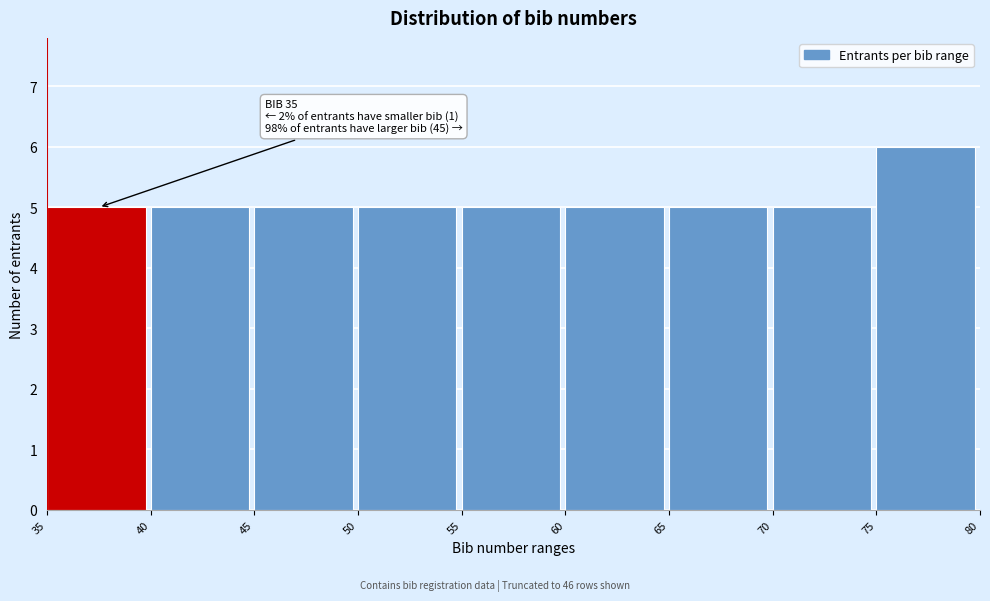

Over which range of the x-axis is the bar tallest?

75 to 80